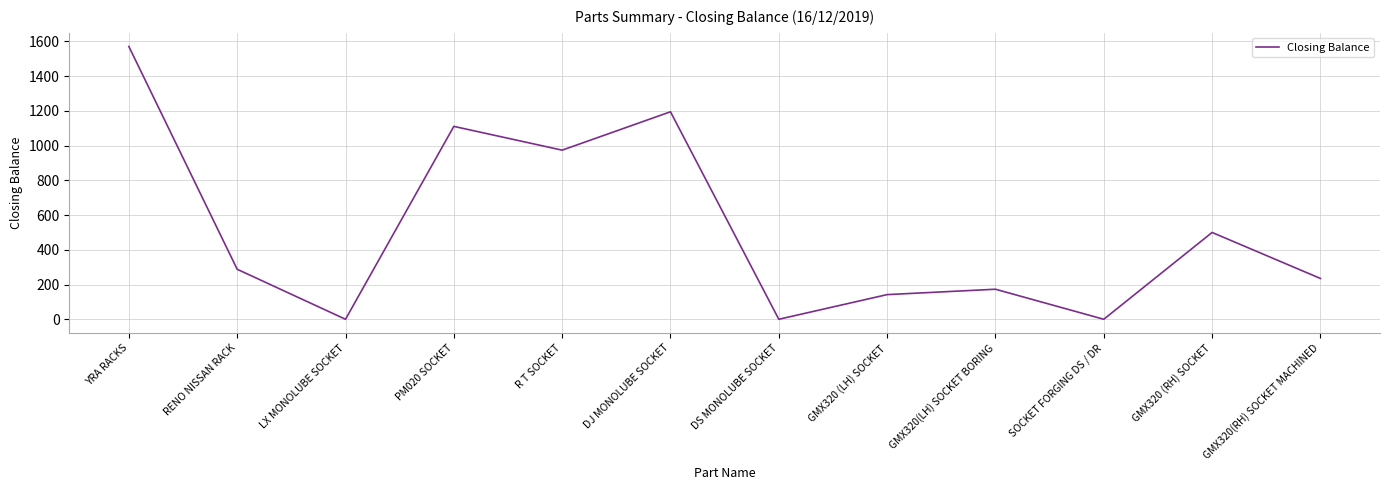

Between PM020 SOCKET and GMX320(RH) SOCKET MACHINED, which is larger?

PM020 SOCKET